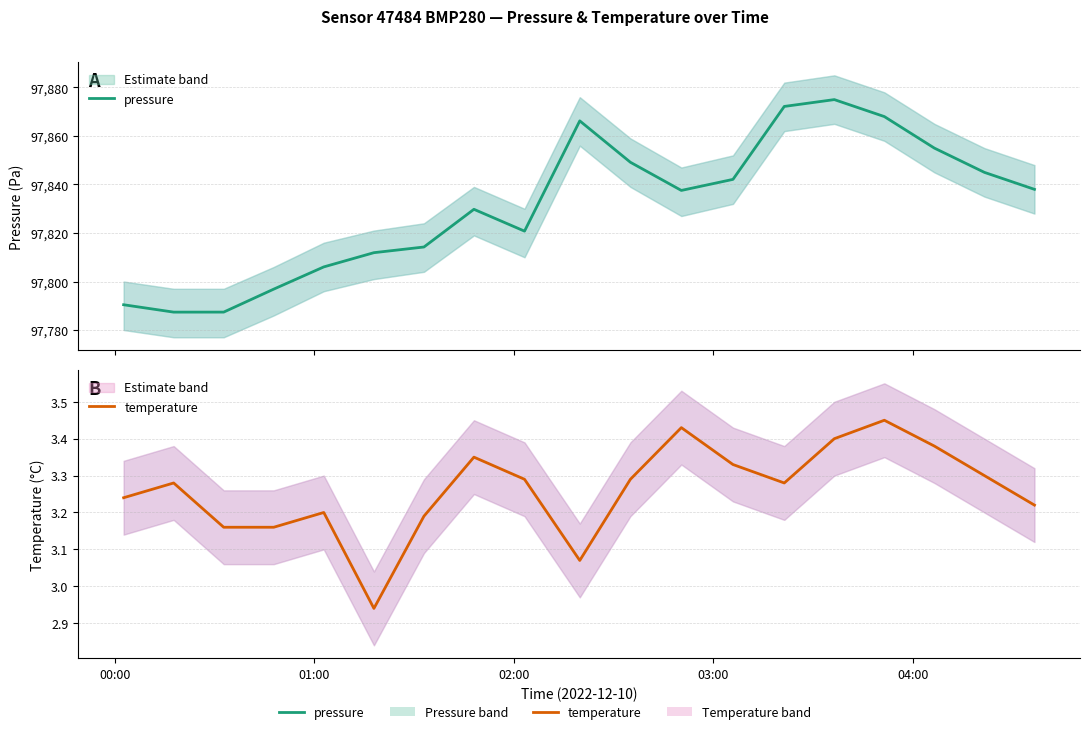

Reading left to right, transcribe all the data shown in this chart.

pressure: 97790.4	97787.4	97787.4	97796.9	97806.0	97811.9	97814.2	97829.8	97820.8	97866.2	97849.2	97837.6	97842.1	97872.2	97875.0	97868.0	97855.0	97845.0	97838.0
temperature: 3.2	3.3	3.2	3.2	3.2	2.9	3.2	3.4	3.3	3.1	3.3	3.4	3.3	3.3	3.4	3.5	3.4	3.3	3.2